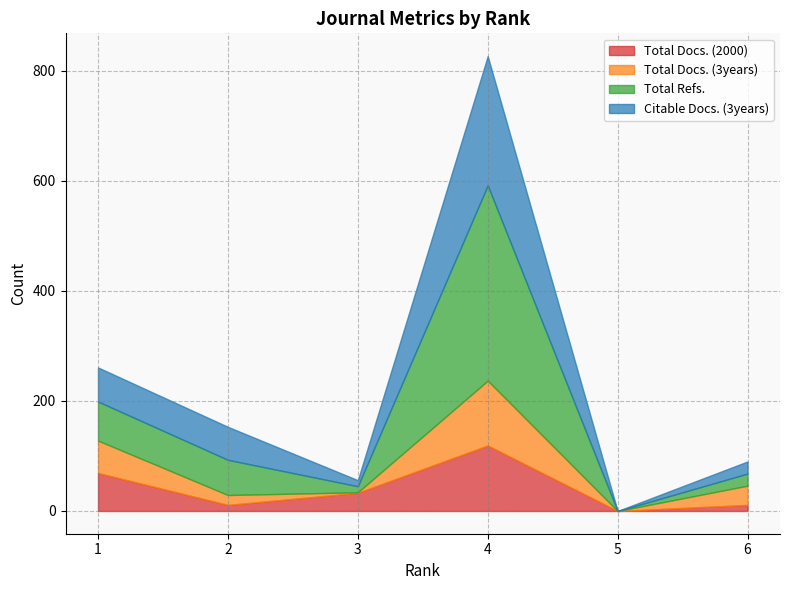

What is the value of the Total Docs. (3years) point at the 4th from the left?

118